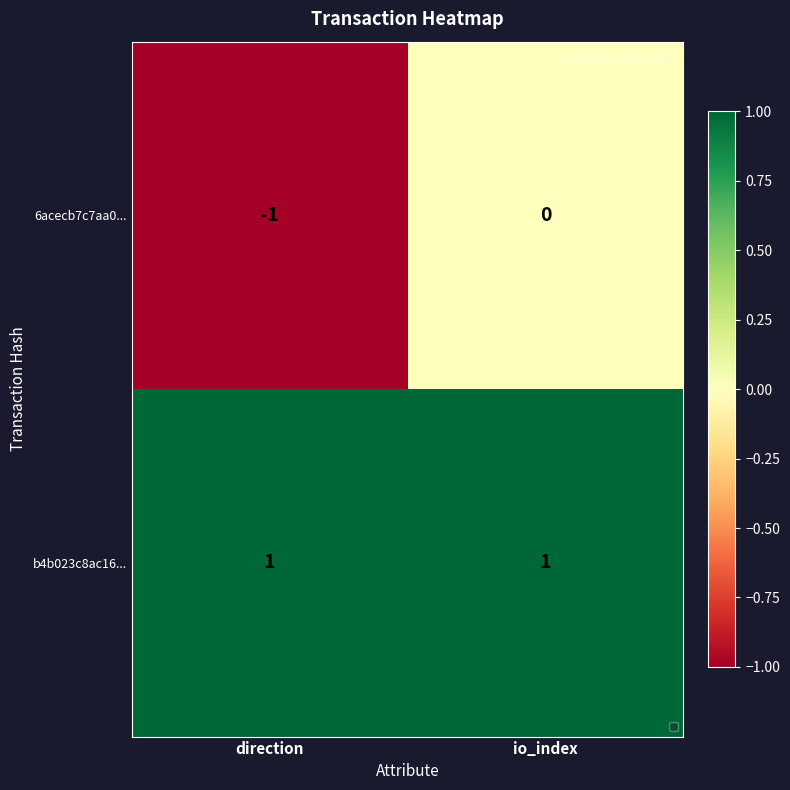

Which series has the largest total across all categories?

b4b023c8ac16...